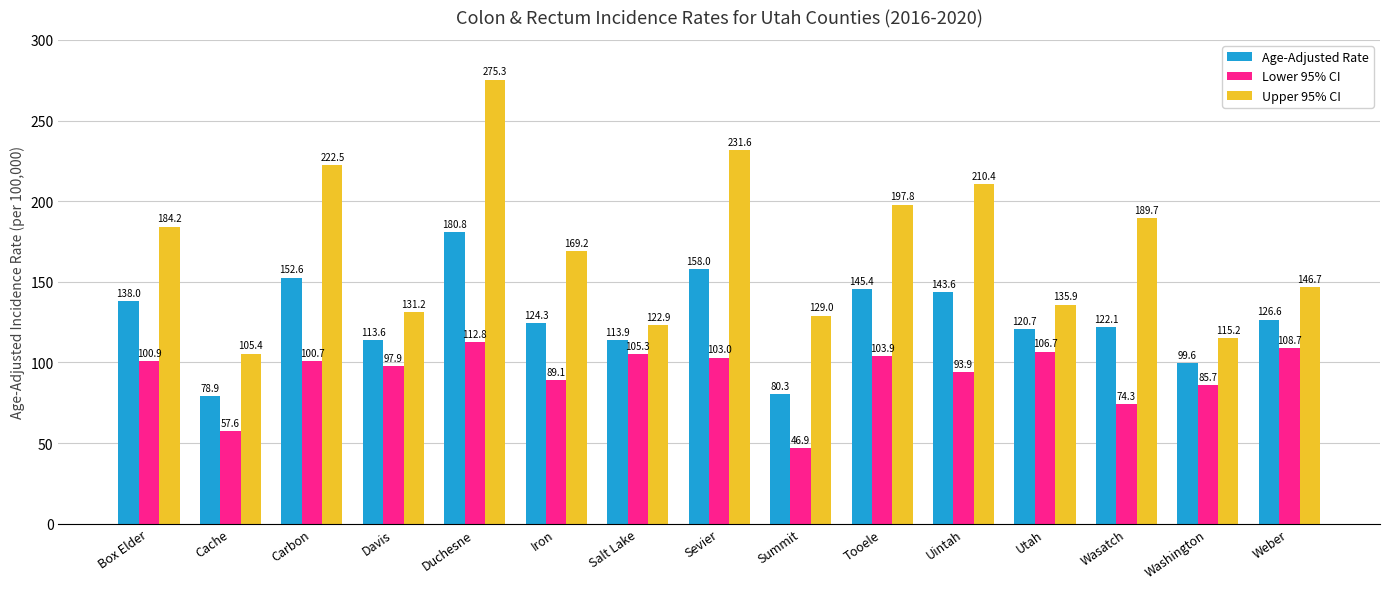

At which label does Age-Adjusted Rate first exceed 124?

Box Elder